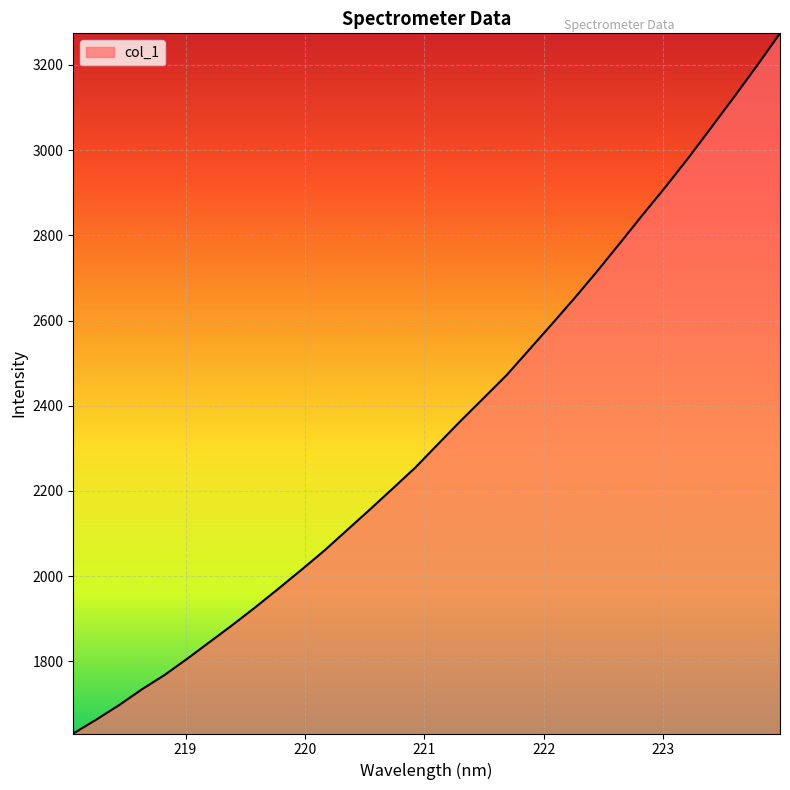

What is the minimum value shown in the chart?

1630.7